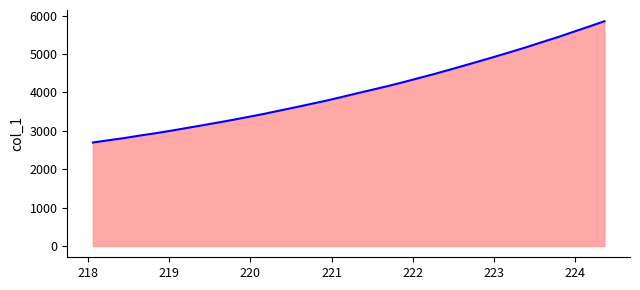

What is the minimum value shown in the chart?

2696.5